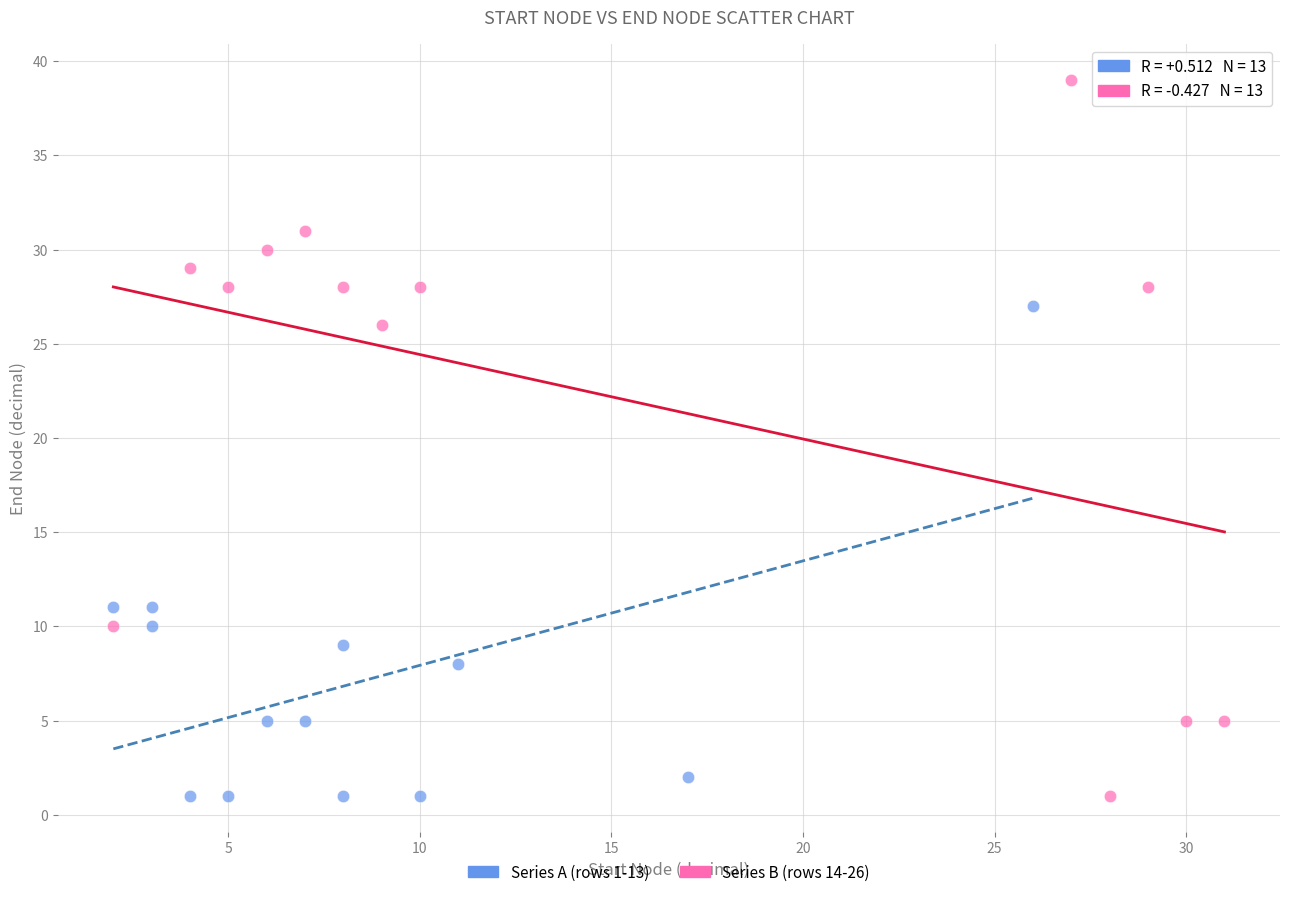

Which series has the widest spread of Y values?

Series B (rows 14-26)